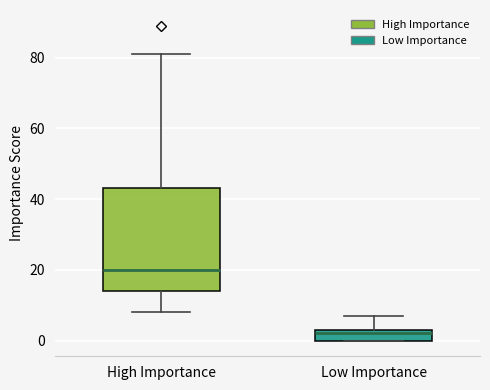

Which box has the highest median line?

High Importance